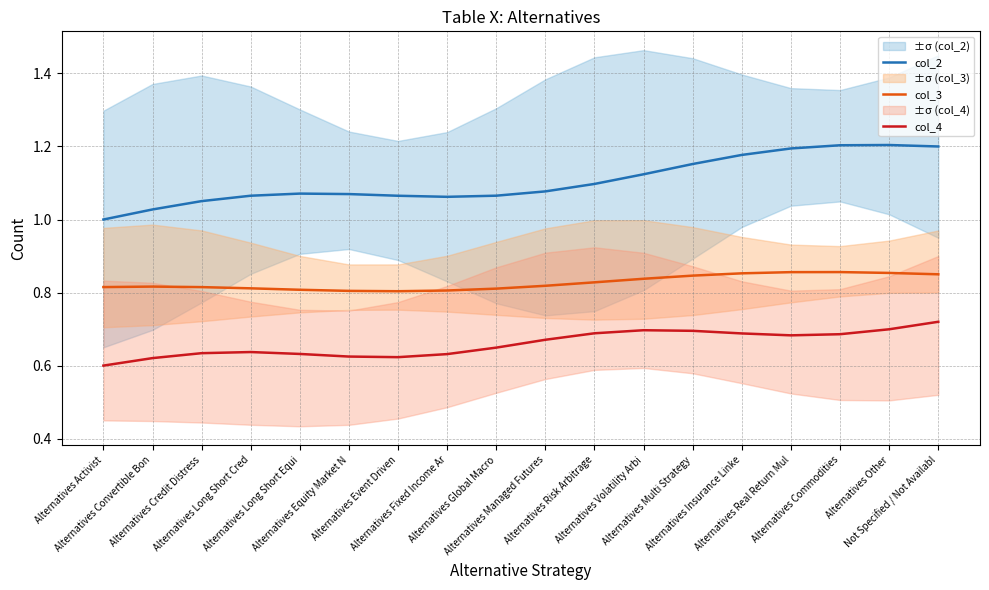

Is the value of col_3 at Alternatives Multi Strategy greater than the value of col_2 at Alternatives Managed Futures?

No